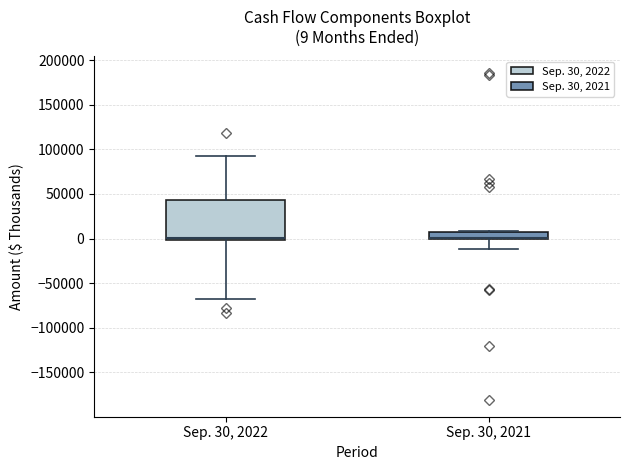

Comparing the boxes themselves (not the whiskers), which one is the tallest?

Sep. 30, 2022